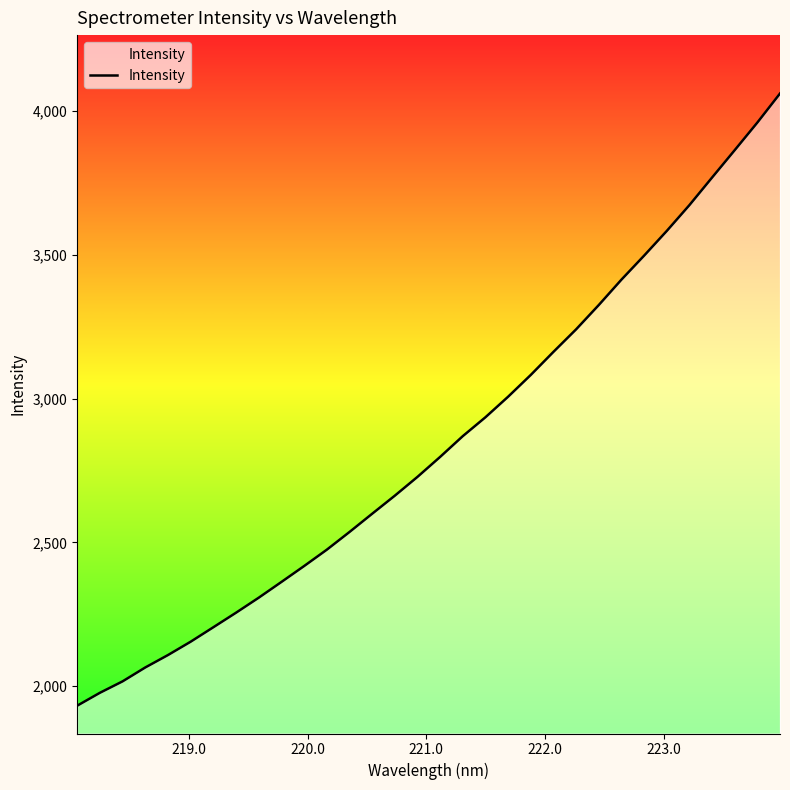

What is the difference between the second highest and minimum values?

2027.2